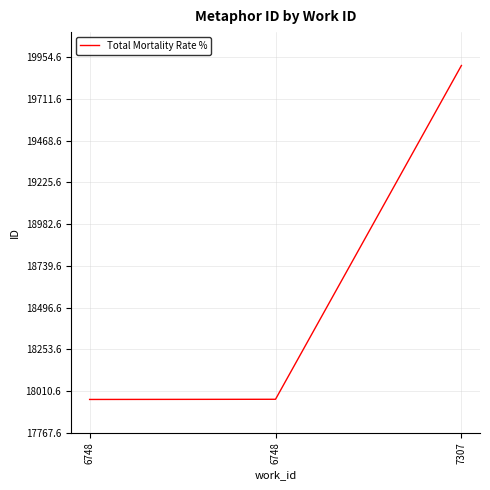

What is the maximum value shown in the chart?

19906